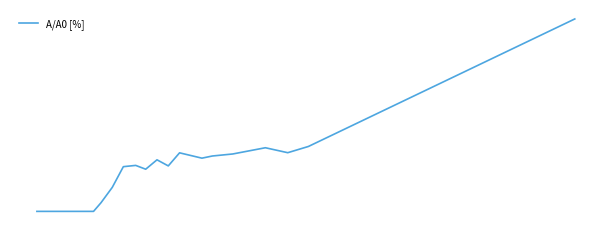

Does the chart display data point markers on the line(s)?

No